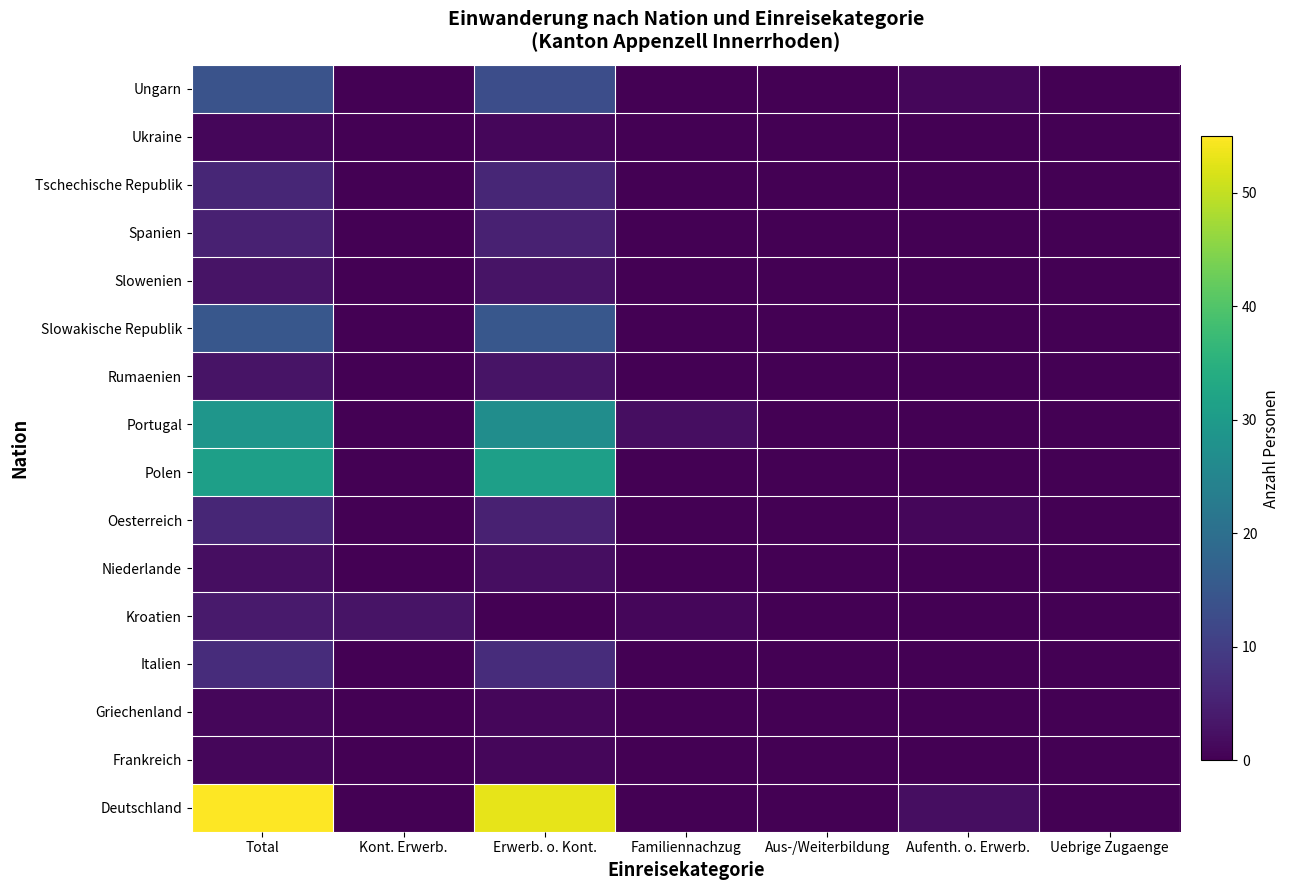

Reading left to right, transcribe all the data shown in this chart.

Deutschland: Total=55	Kont. Erwerb.=0	Erwerb. o. Kont.=53	Familiennachzug=0	Aus-/Weiterbildung=0	Aufenth. o. Erwerb.=2	Uebrige Zugaenge=0
Frankreich: Total=1	Kont. Erwerb.=0	Erwerb. o. Kont.=1	Familiennachzug=0	Aus-/Weiterbildung=0	Aufenth. o. Erwerb.=0	Uebrige Zugaenge=0
Griechenland: Total=1	Kont. Erwerb.=0	Erwerb. o. Kont.=1	Familiennachzug=0	Aus-/Weiterbildung=0	Aufenth. o. Erwerb.=0	Uebrige Zugaenge=0
Italien: Total=7	Kont. Erwerb.=0	Erwerb. o. Kont.=7	Familiennachzug=0	Aus-/Weiterbildung=0	Aufenth. o. Erwerb.=0	Uebrige Zugaenge=0
Kroatien: Total=4	Kont. Erwerb.=3	Erwerb. o. Kont.=0	Familiennachzug=1	Aus-/Weiterbildung=0	Aufenth. o. Erwerb.=0	Uebrige Zugaenge=0
Niederlande: Total=2	Kont. Erwerb.=0	Erwerb. o. Kont.=2	Familiennachzug=0	Aus-/Weiterbildung=0	Aufenth. o. Erwerb.=0	Uebrige Zugaenge=0
Oesterreich: Total=6	Kont. Erwerb.=0	Erwerb. o. Kont.=5	Familiennachzug=0	Aus-/Weiterbildung=0	Aufenth. o. Erwerb.=1	Uebrige Zugaenge=0
Polen: Total=31	Kont. Erwerb.=0	Erwerb. o. Kont.=31	Familiennachzug=0	Aus-/Weiterbildung=0	Aufenth. o. Erwerb.=0	Uebrige Zugaenge=0
Portugal: Total=29	Kont. Erwerb.=0	Erwerb. o. Kont.=27	Familiennachzug=2	Aus-/Weiterbildung=0	Aufenth. o. Erwerb.=0	Uebrige Zugaenge=0
Rumaenien: Total=3	Kont. Erwerb.=0	Erwerb. o. Kont.=3	Familiennachzug=0	Aus-/Weiterbildung=0	Aufenth. o. Erwerb.=0	Uebrige Zugaenge=0
Slowakische Republik: Total=15	Kont. Erwerb.=0	Erwerb. o. Kont.=15	Familiennachzug=0	Aus-/Weiterbildung=0	Aufenth. o. Erwerb.=0	Uebrige Zugaenge=0
Slowenien: Total=3	Kont. Erwerb.=0	Erwerb. o. Kont.=3	Familiennachzug=0	Aus-/Weiterbildung=0	Aufenth. o. Erwerb.=0	Uebrige Zugaenge=0
Spanien: Total=5	Kont. Erwerb.=0	Erwerb. o. Kont.=5	Familiennachzug=0	Aus-/Weiterbildung=0	Aufenth. o. Erwerb.=0	Uebrige Zugaenge=0
Tschechische Republik: Total=6	Kont. Erwerb.=0	Erwerb. o. Kont.=6	Familiennachzug=0	Aus-/Weiterbildung=0	Aufenth. o. Erwerb.=0	Uebrige Zugaenge=0
Ukraine: Total=1	Kont. Erwerb.=0	Erwerb. o. Kont.=1	Familiennachzug=0	Aus-/Weiterbildung=0	Aufenth. o. Erwerb.=0	Uebrige Zugaenge=0
Ungarn: Total=14	Kont. Erwerb.=0	Erwerb. o. Kont.=13	Familiennachzug=0	Aus-/Weiterbildung=0	Aufenth. o. Erwerb.=1	Uebrige Zugaenge=0